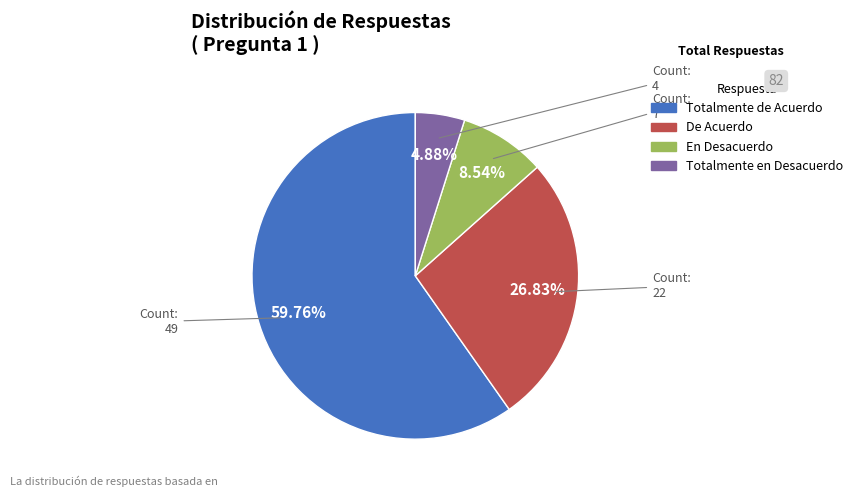

Is it true that De Acuerdo is 27% of the pie?

True